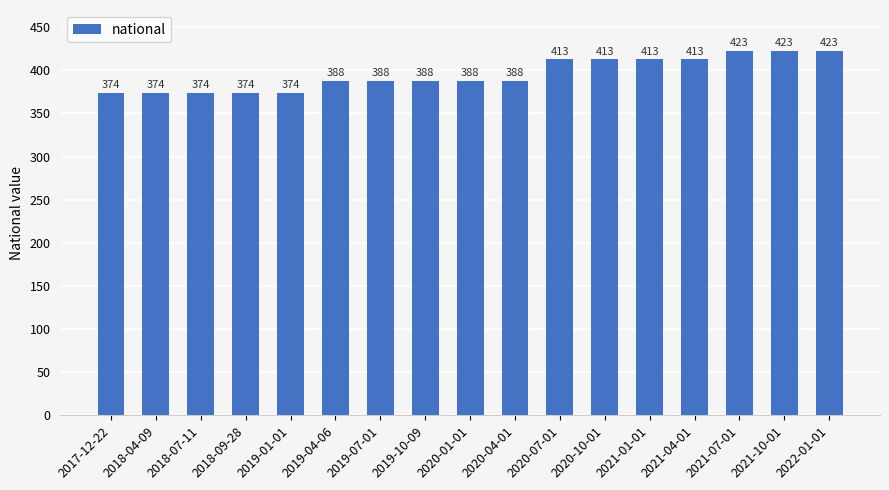

Reading right to left, what are all the values shown in this chart?

2022-01-01=423	2021-10-01=423	2021-07-01=423	2021-04-01=413	2021-01-01=413	2020-10-01=413	2020-07-01=413	2020-04-01=388	2020-01-01=388	2019-10-09=388	2019-07-01=388	2019-04-06=388	2019-01-01=374	2018-09-28=374	2018-07-11=374	2018-04-09=374	2017-12-22=374